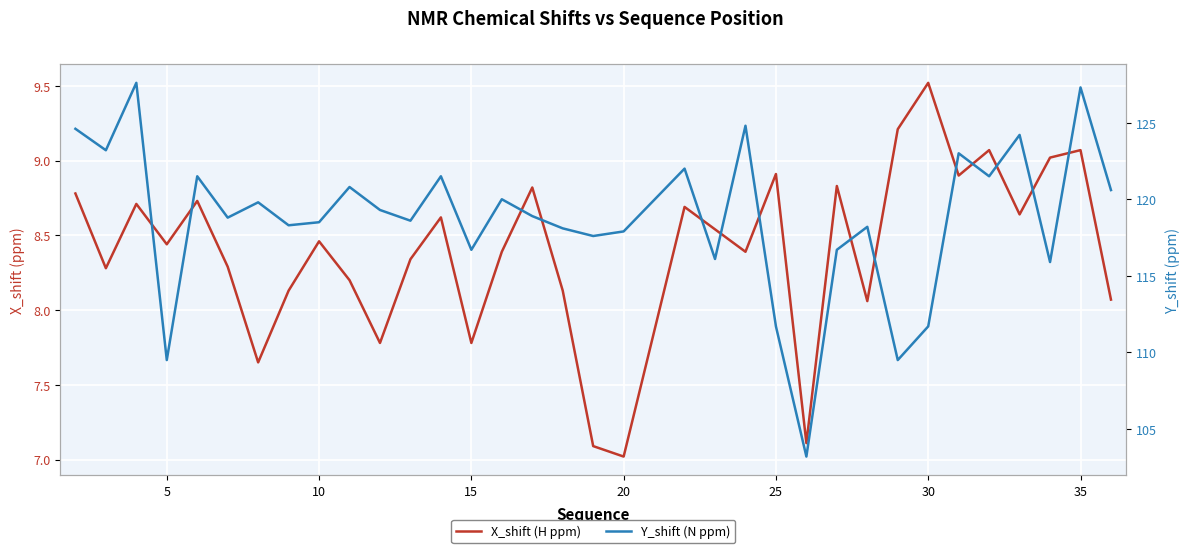

True or false: X_shift (H ppm) and Y_shift (N ppm) intersect in this chart.

False